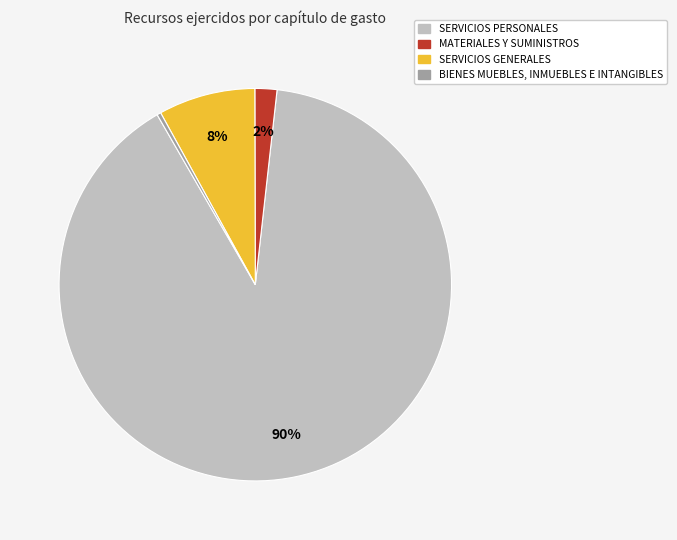

How many slices are in this pie chart?

4